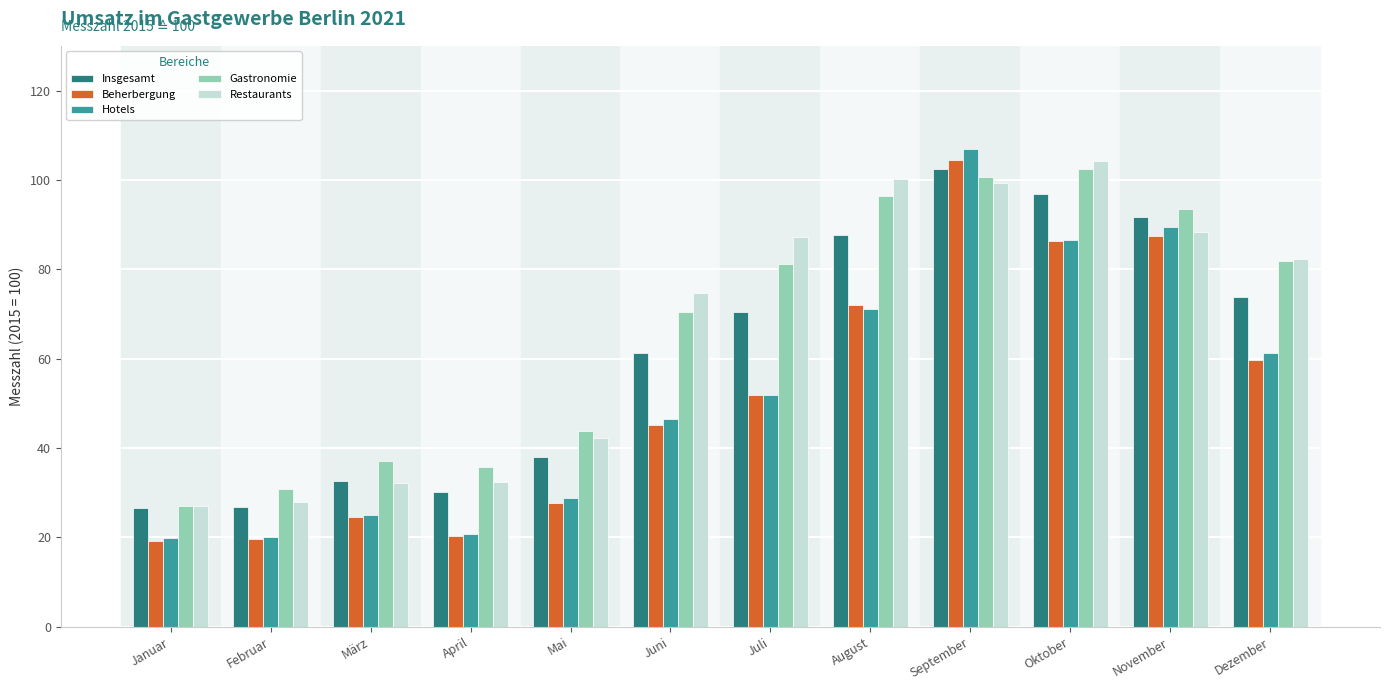

What position from the left is März?

3